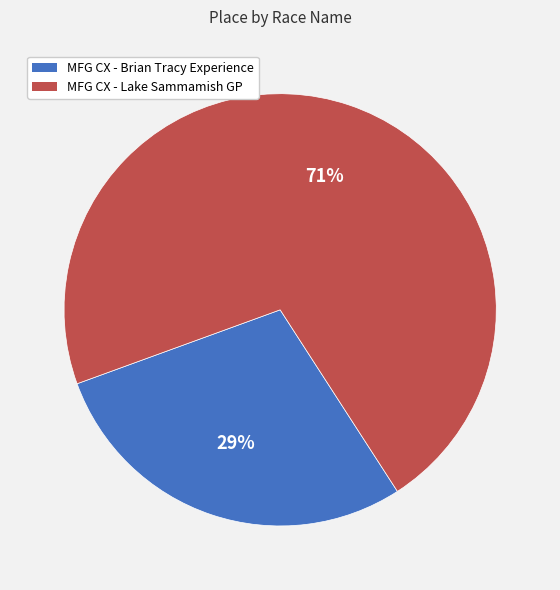

To the nearest percent, what is the average slice percentage?

50%